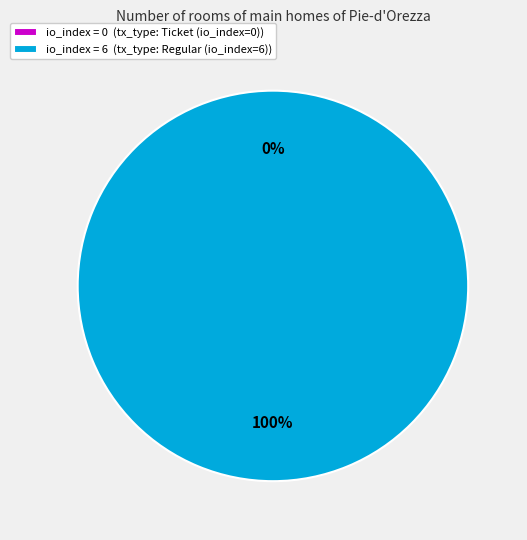

Which category has the smallest portion of the pie?

tx_type: Ticket (io_index=0)